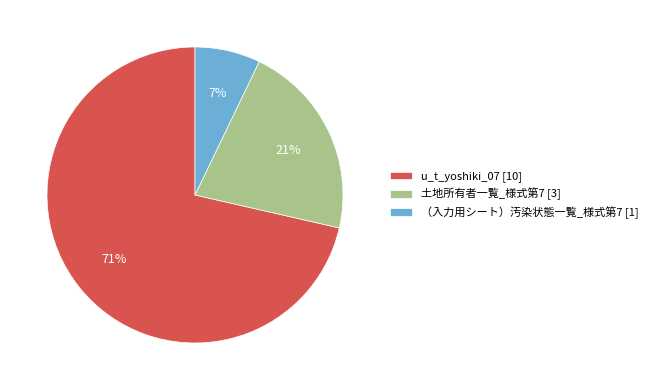

What is the smallest slice in the pie chart?

（入力用シート）汚染状態一覧_様式第7